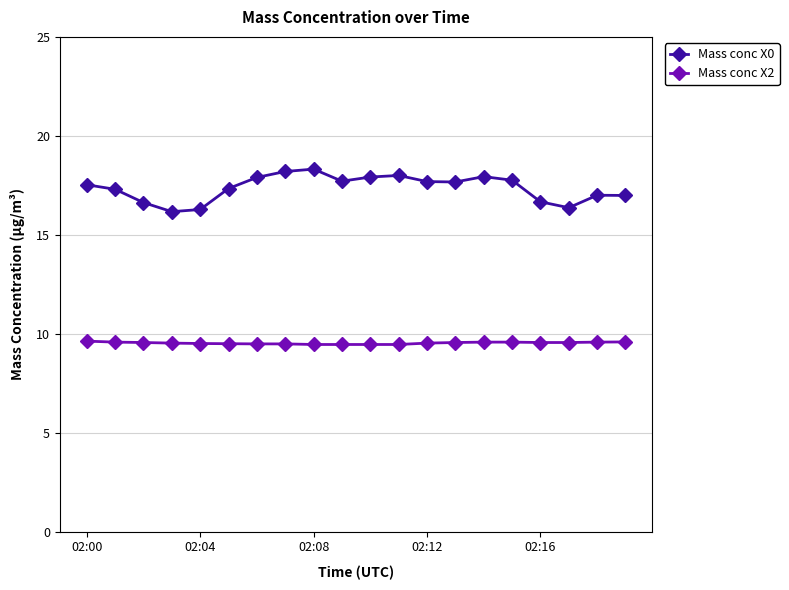

What is the minimum value shown in the chart?

9.5